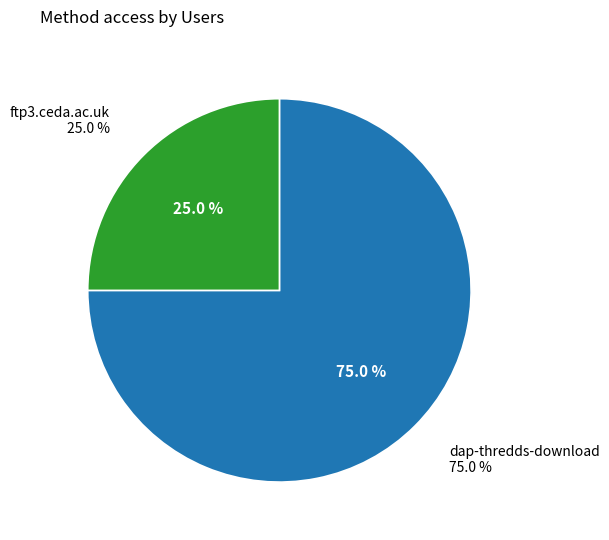

Combined, what portion of the pie is dap-thredds-download and ftp3.ceda.ac.uk?

100.0%